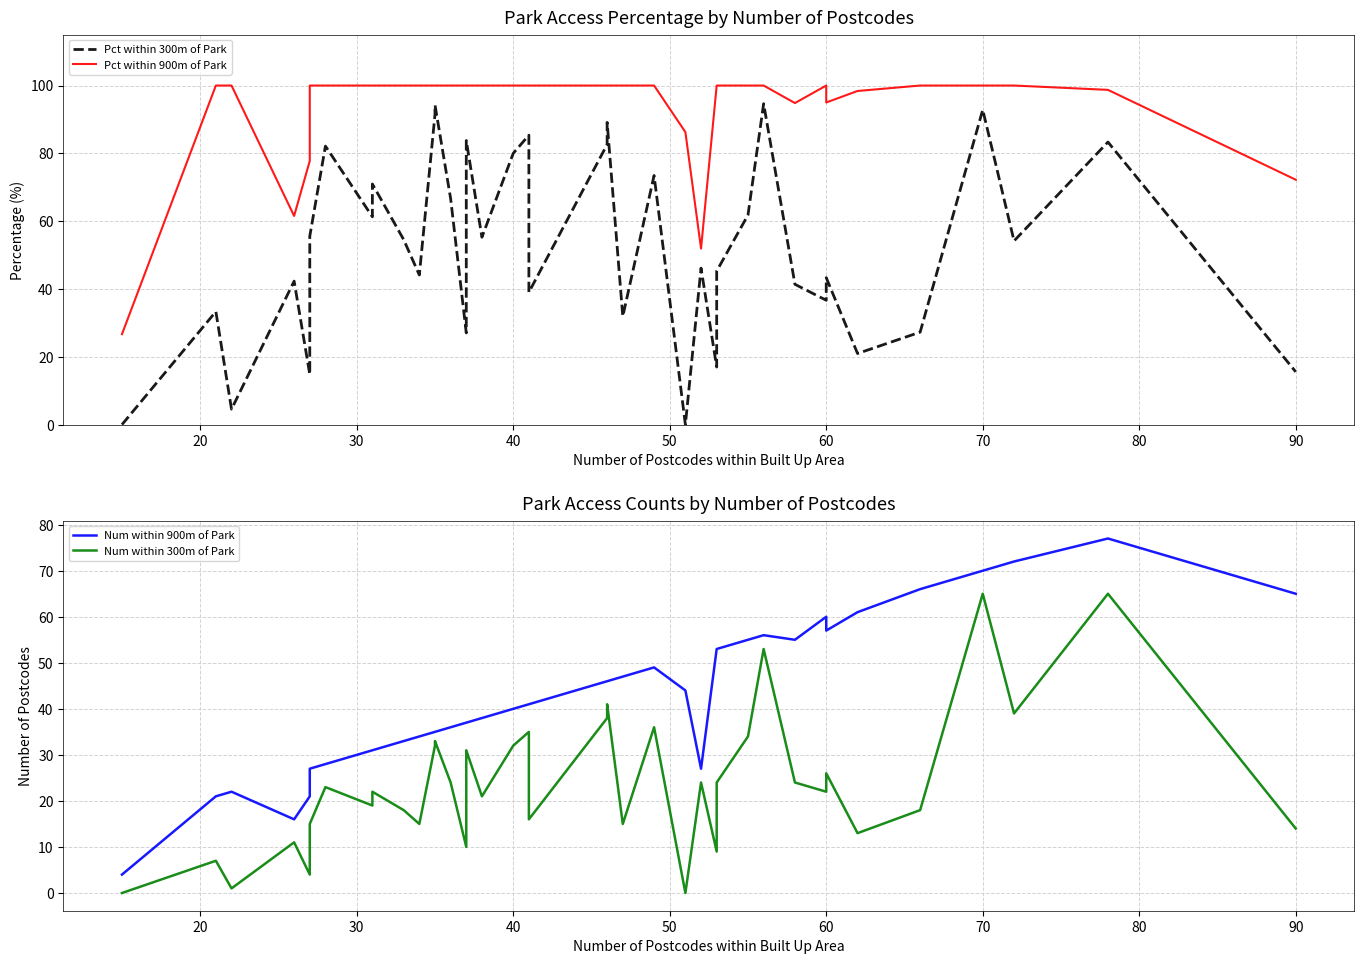

The value of Pct within 300m of Park at 90 is 117.3. True or false?

False